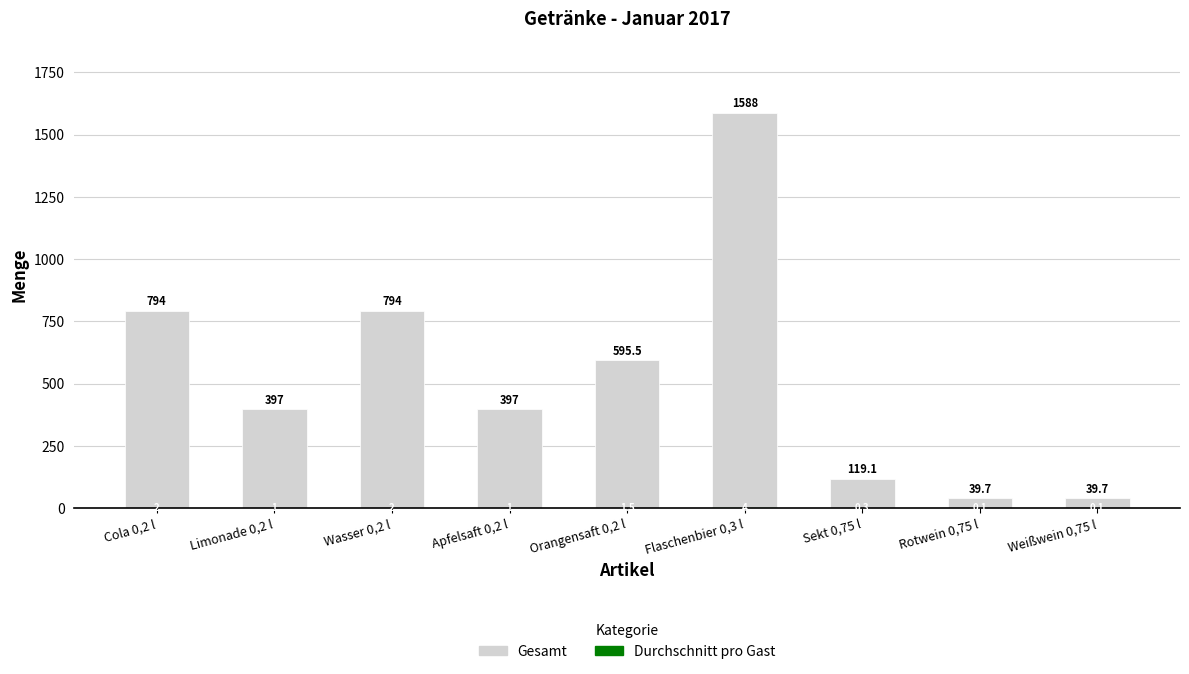

What is the difference between the Gesamt values at Weißwein 0,75 l and Apfelsaft 0,2 l?

357.3